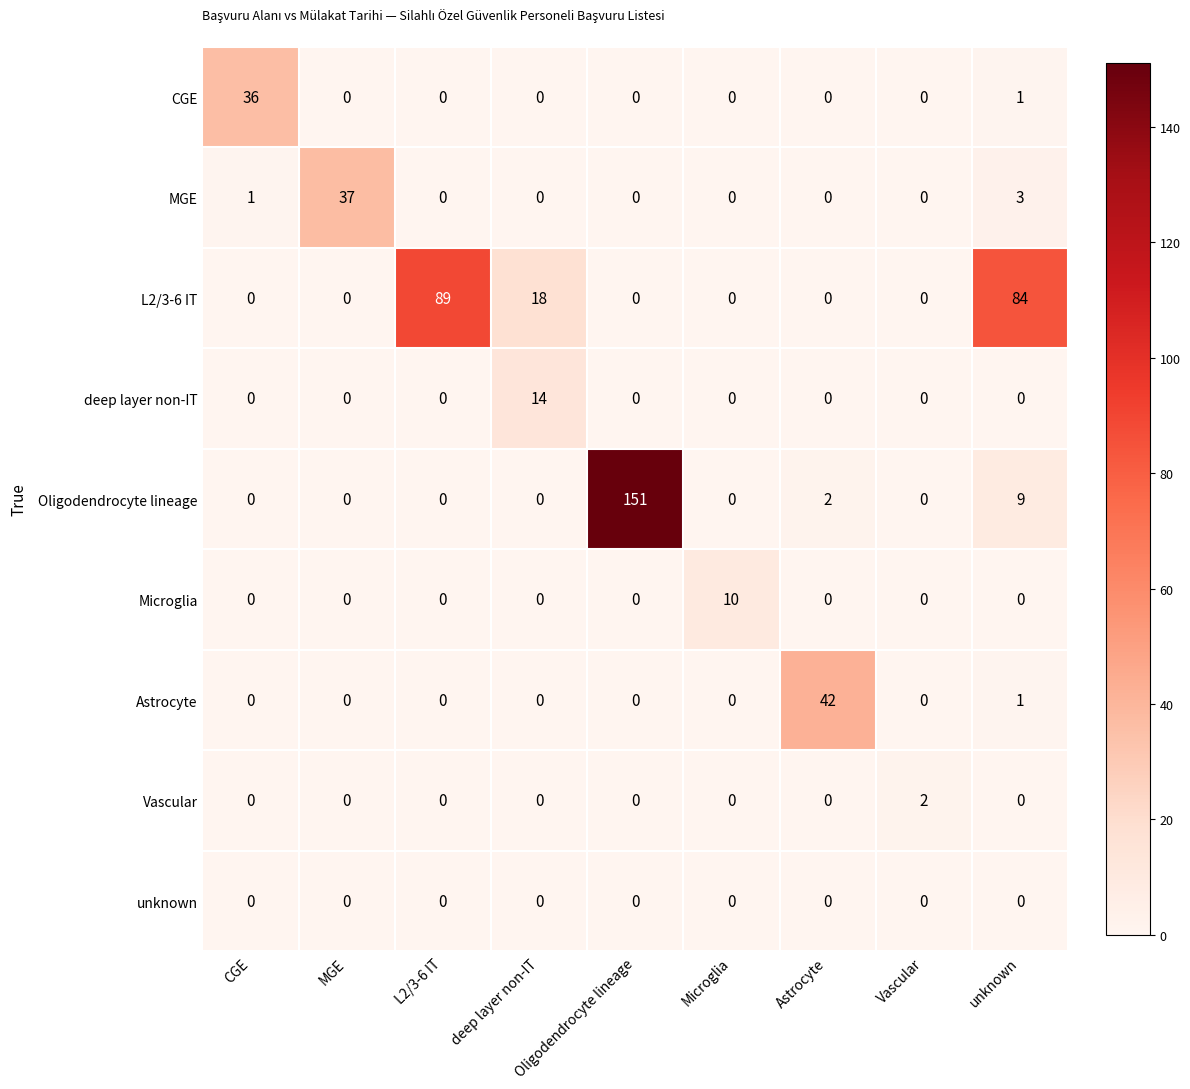

At which label is Astrocyte closest to 21?

unknown